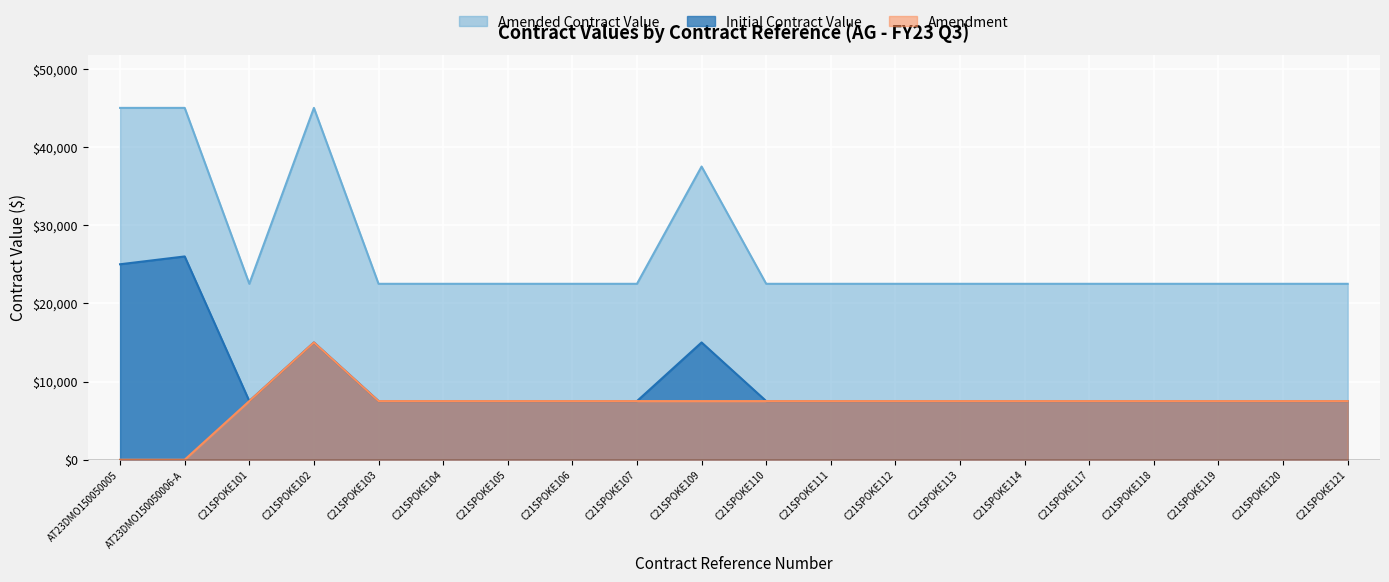

At which category does the chart reach its peak across all series?

AT23DMO150050005